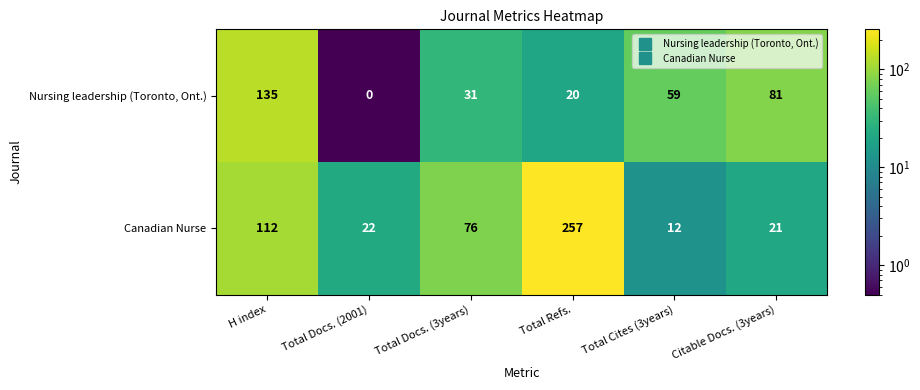

At which label is Nursing leadership (Toronto, Ont.) closest to 67?

Total Cites (3years)